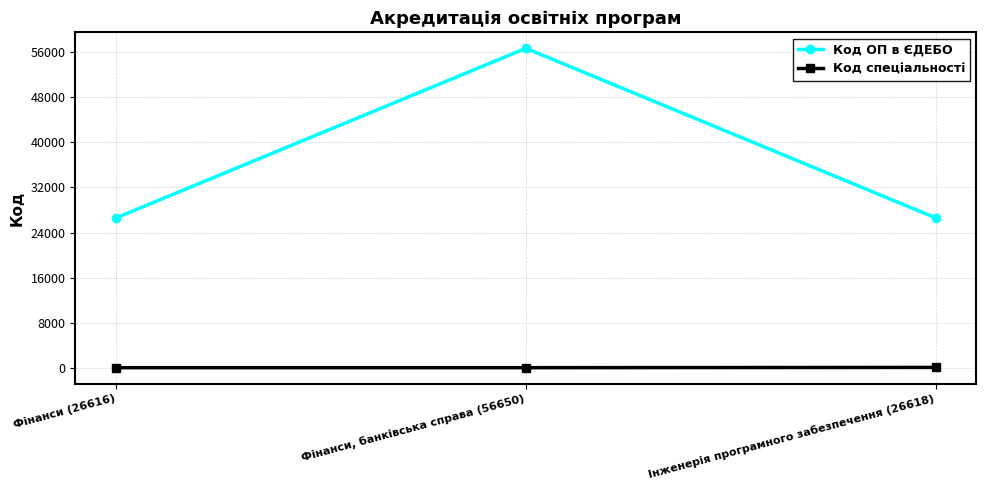

Read the Код спеціальності value at Інженерія програмного забезпечення (26618).

121